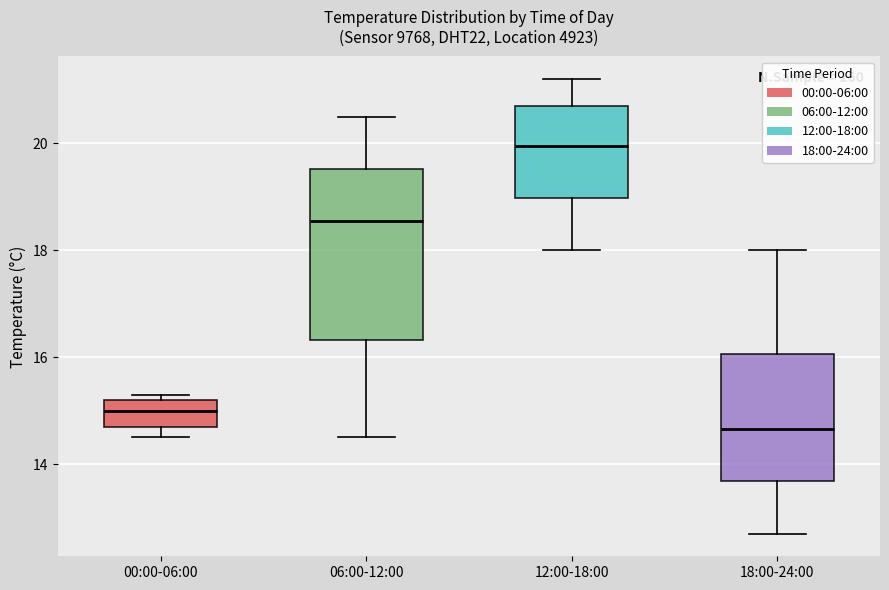

Reading left to right, read every box against the y-axis: the position of its median line, the range the box covers, and the ends of its whiskers. The values are not printed on the chart, so give them approximately, as read against the axis.

00:00-06:00: median 15.0, box 14.8 to 15.2, whiskers 14.6 to 15.4
06:00-12:00: median 18.6, box 16.4 to 19.6, whiskers 14.6 to 20.6
12:00-18:00: median 20.0, box 19.0 to 20.8, whiskers 18.0 to 21.2
18:00-24:00: median 14.6, box 13.6 to 16.0, whiskers 12.8 to 18.0